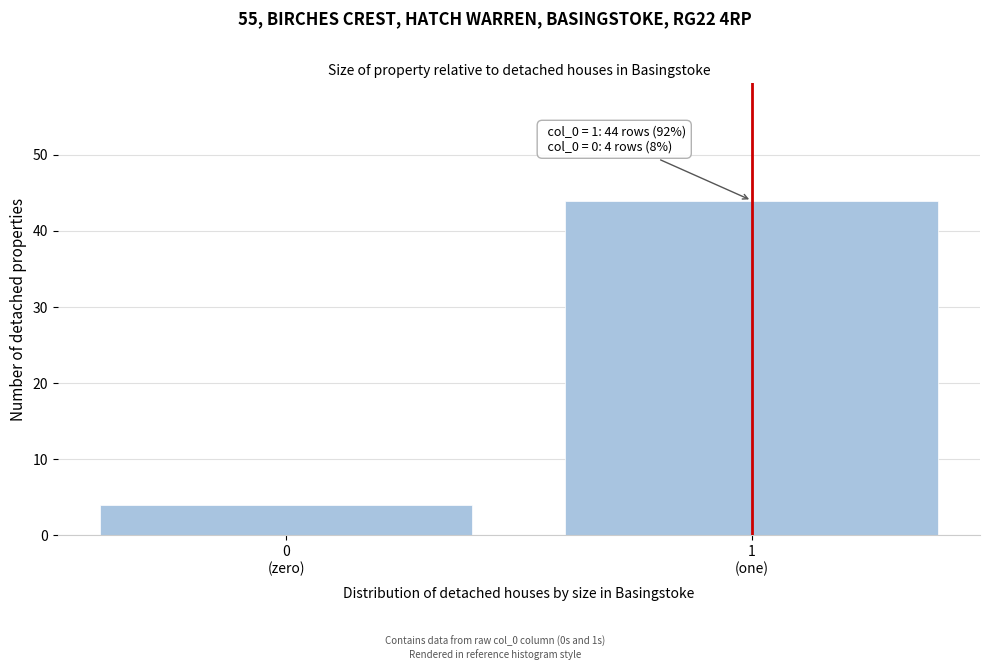

Reading left to right, what are all the values shown in this chart?

4	44